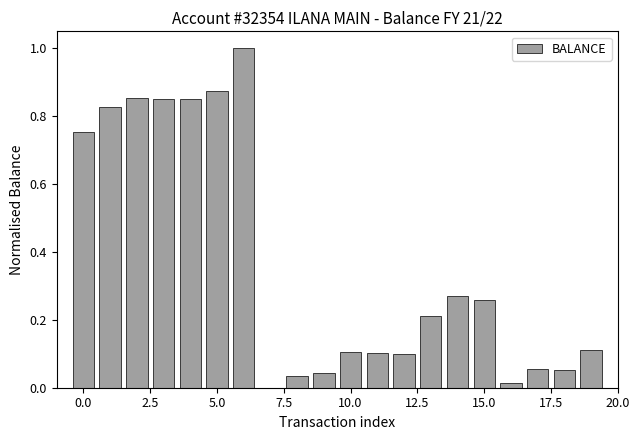

What is the maximum value shown in the chart?

1.0